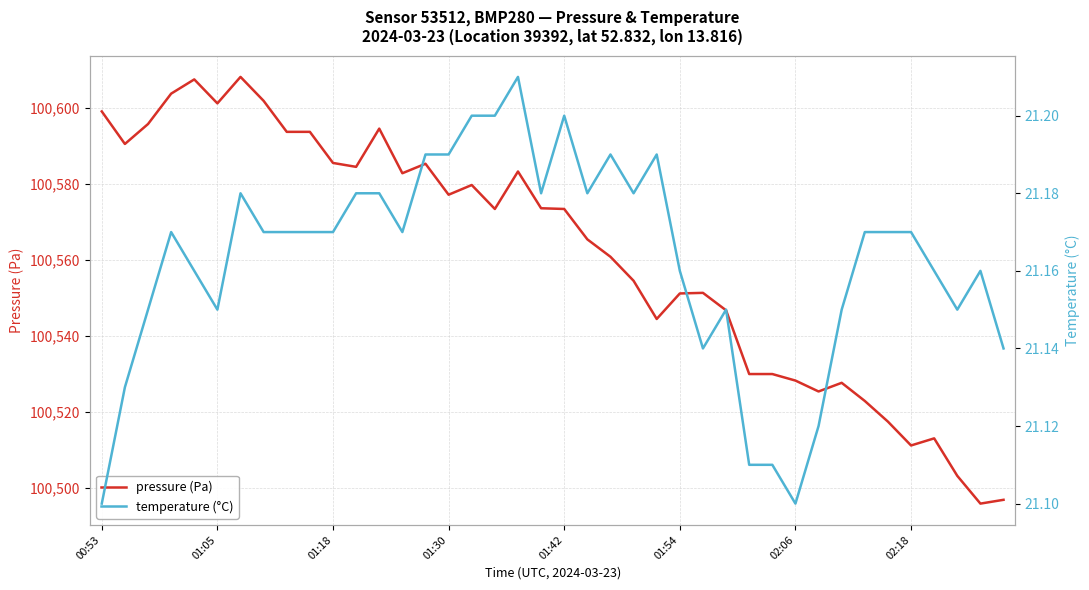

What is the value of the temperature (°C) point at the 33rd from the left?

21.1